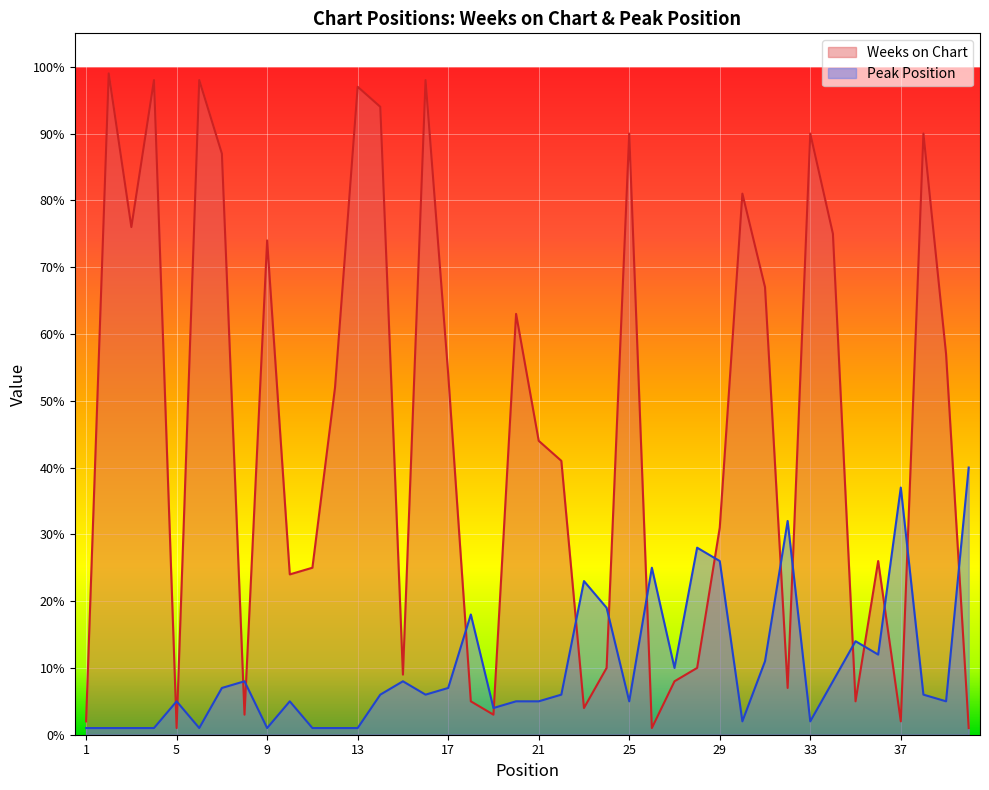

What is the difference between the highest and lowest values at 39?

52